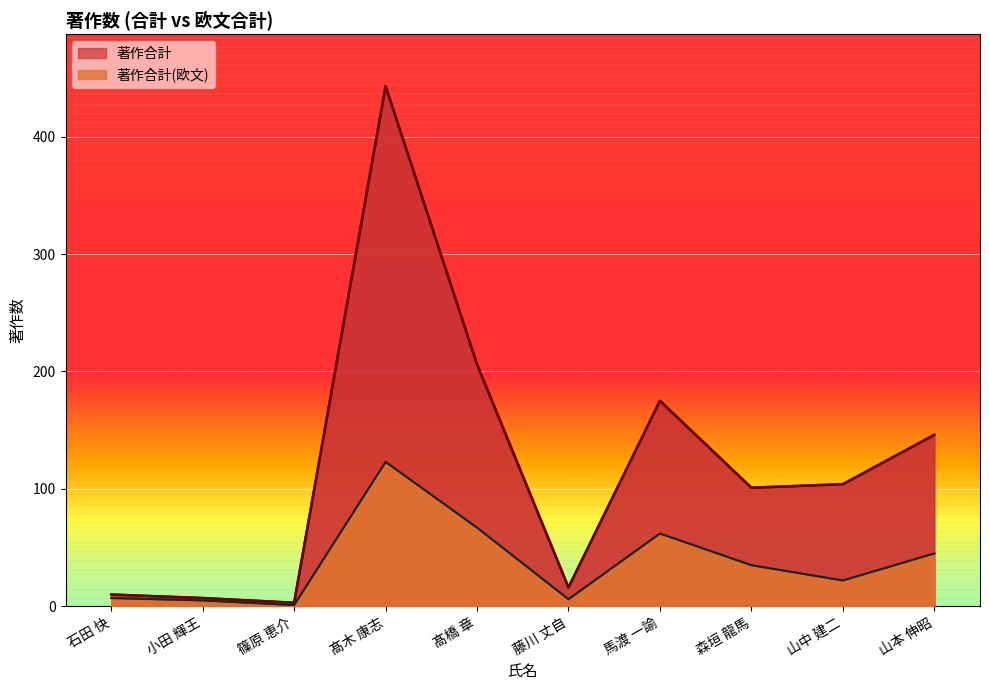

Reading right to left, what are all the values shown in this chart?

著作合計: 山本 伸昭=146	山中 建二=104	森垣 龍馬=101	馬渡 一諭=175	藤川 丈自=16	髙橋 章=206	髙木 康志=443	篠原 恵介=3	小田 輝王=7	石田 快=10
著作合計(欧文): 山本 伸昭=45	山中 建二=22	森垣 龍馬=35	馬渡 一諭=62	藤川 丈自=6	髙橋 章=67	髙木 康志=123	篠原 恵介=1	小田 輝王=5	石田 快=7